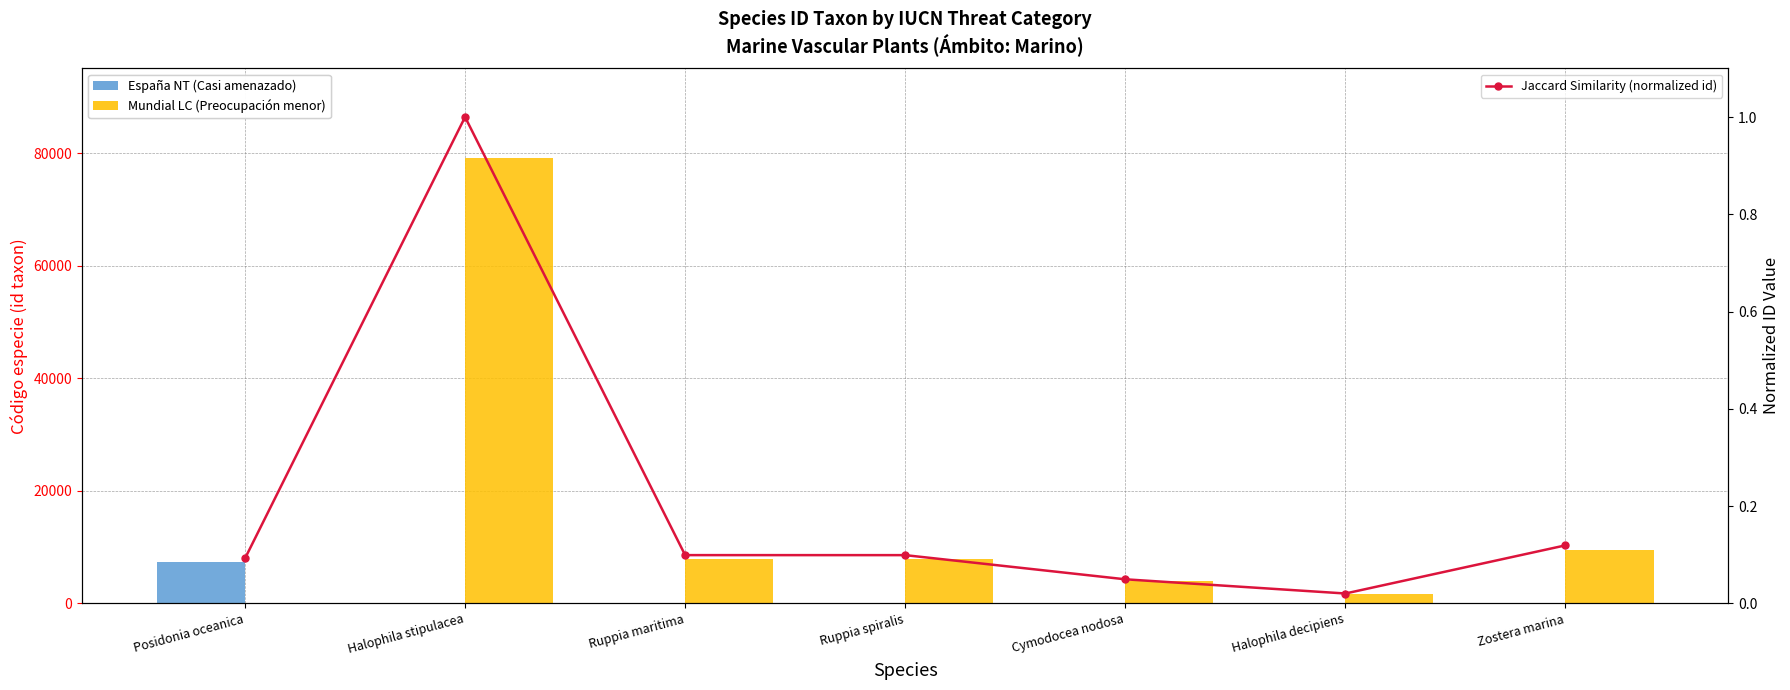

At which category is the sum across all series the highest?

Halophila stipulacea